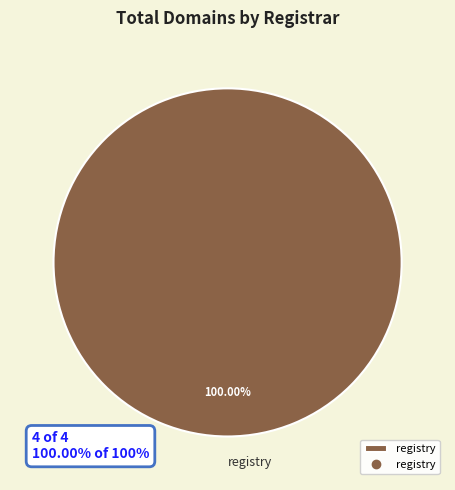

Which slice is the largest?

registry